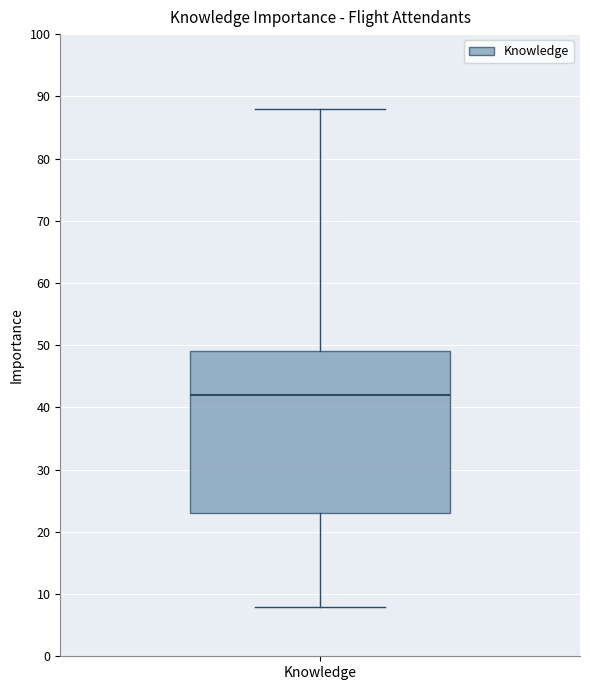

Where is the upper edge of the box for Knowledge on the y-axis? The values are not printed on the chart, so give them approximately, as read against the axis.

49